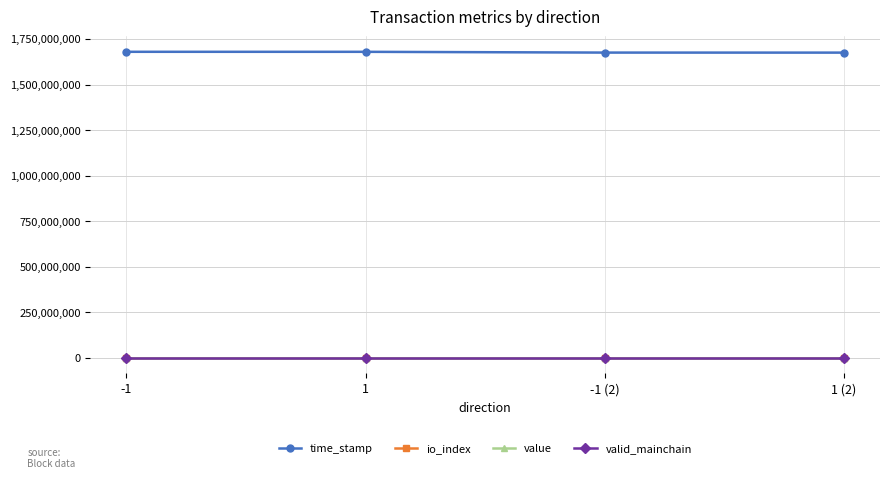

Is it true that io_index equals 3.0 at 1 (2)?

True